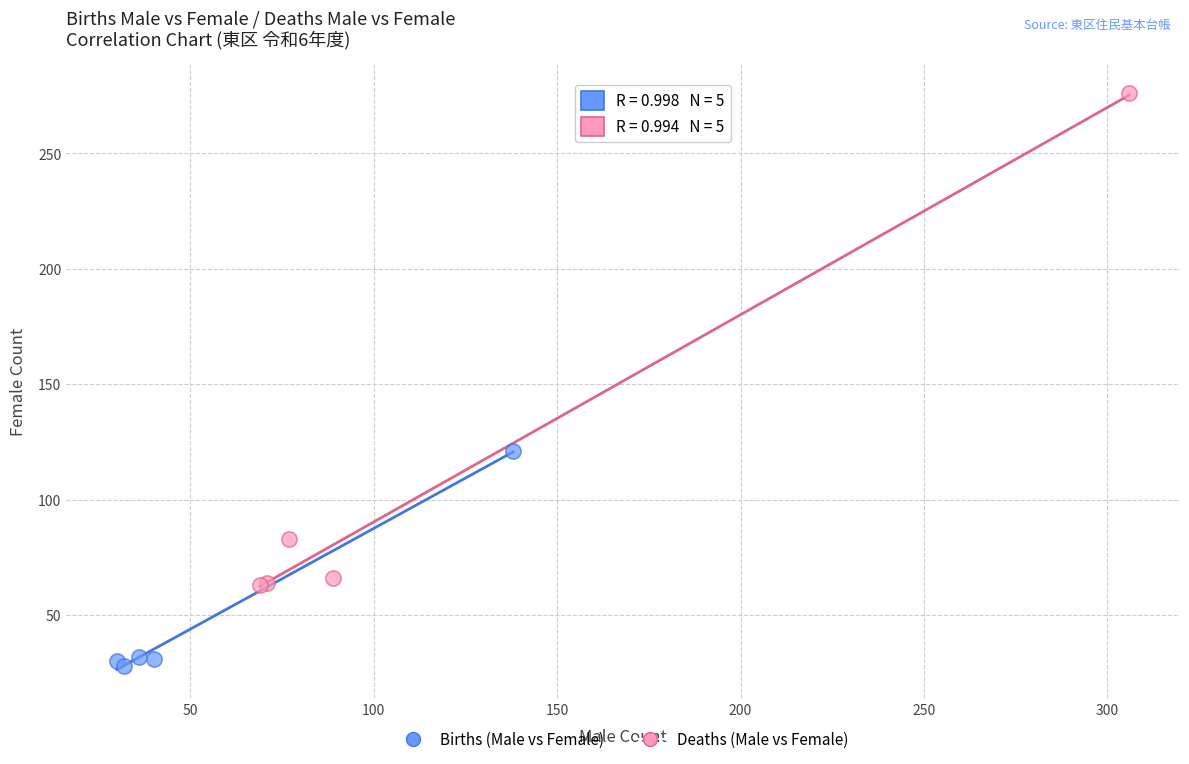

Which series contains the lowest Y value?

Births (Male vs Female)